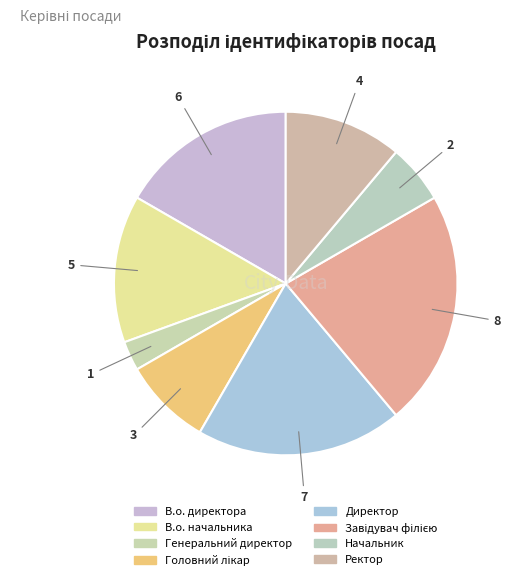

To the nearest percent, what percentage of the pie is Генеральний директор?

3%